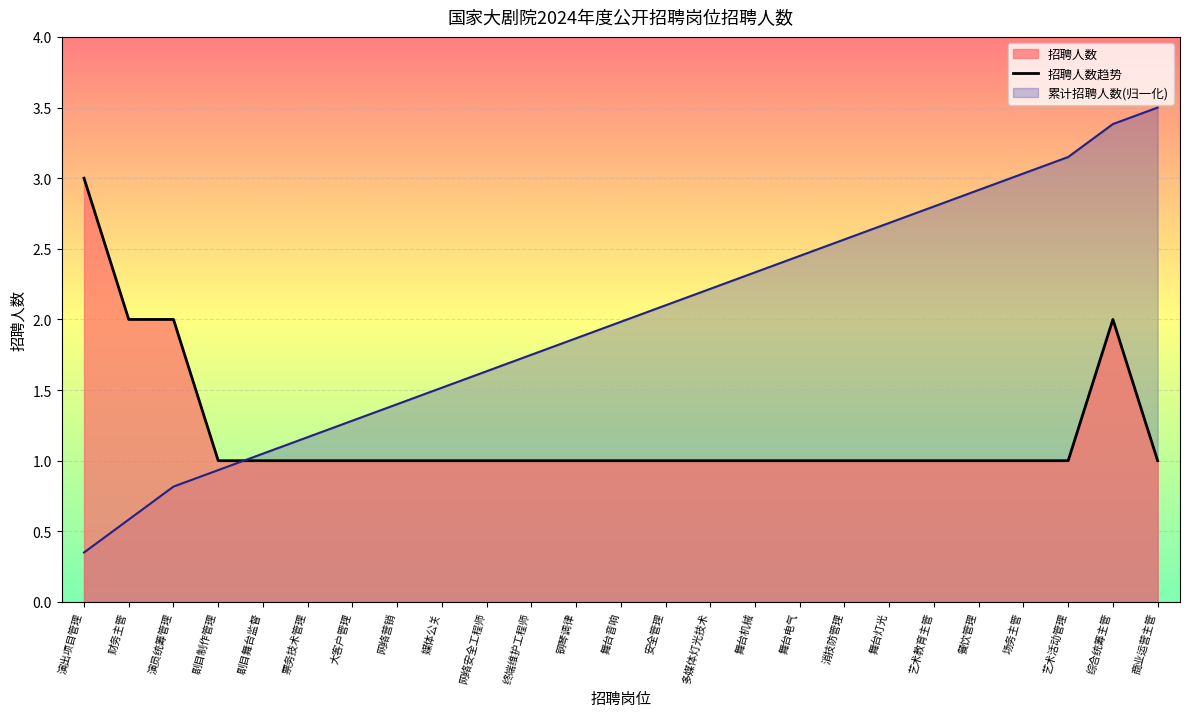

What is the maximum value shown in the chart?

3.5